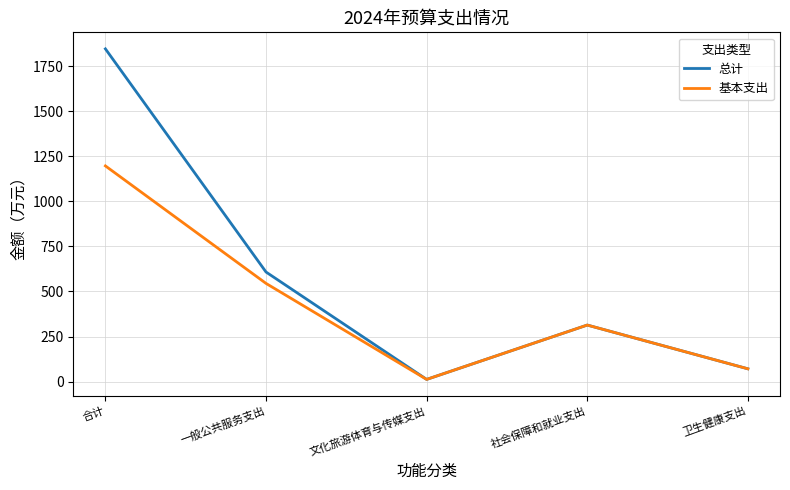

At which category does 基本支出 reach its first local peak?

社会保障和就业支出